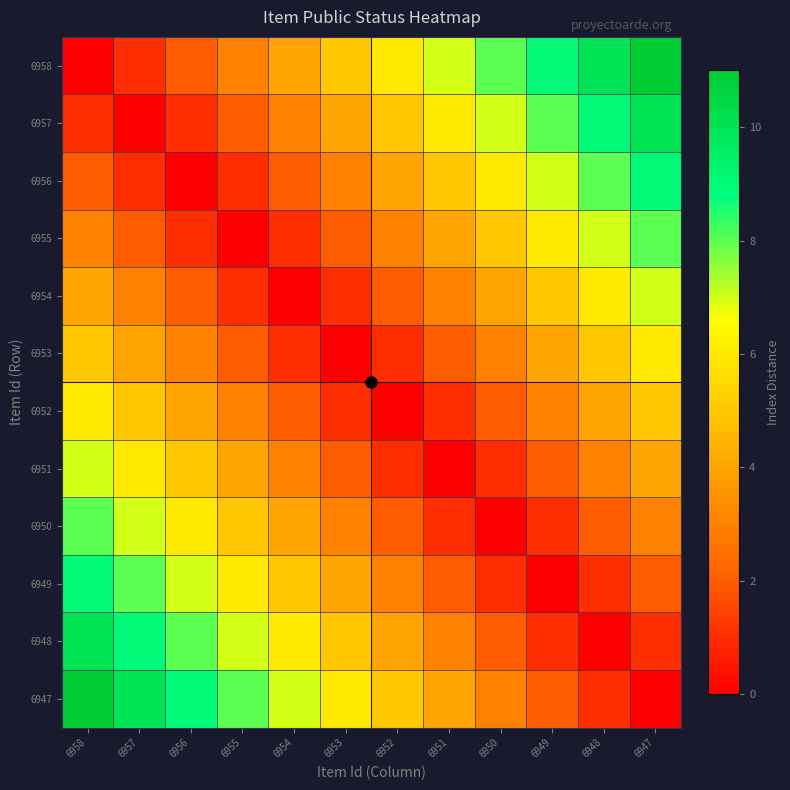

Which category has the highest value across all series?

6947